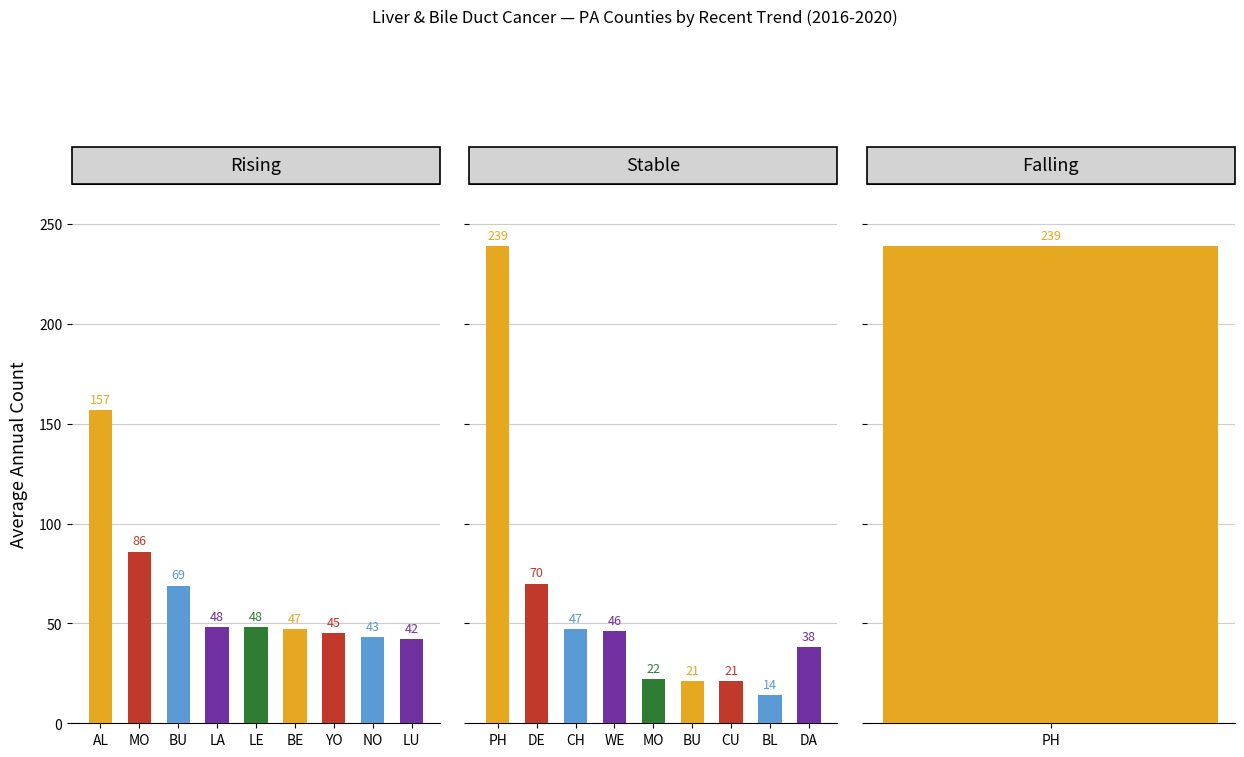

Read the Rising value at LA, to the nearest 5.

50